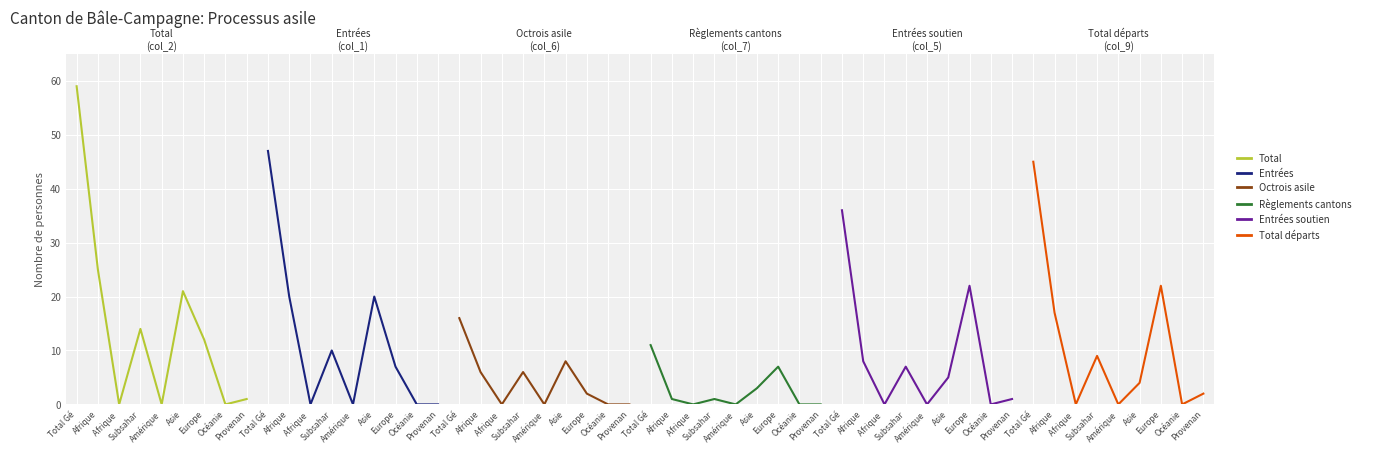

Reading left to right, transcribe all the data shown in this chart.

Total (col_2): Total Gé=59	Afrique=25	Afrique =0	Subsahar=14	Amérique=0	Asie=21	Europe=12	Océanie=0	Provenan=1
Entrées (col_1): Total Gé=47	Afrique=20	Afrique =0	Subsahar=10	Amérique=0	Asie=20	Europe=7	Océanie=0	Provenan=0
Octrois asile (col_6): Total Gé=16	Afrique=6	Afrique =0	Subsahar=6	Amérique=0	Asie=8	Europe=2	Océanie=0	Provenan=0
Règlements cantons (col_7): Total Gé=11	Afrique=1	Afrique =0	Subsahar=1	Amérique=0	Asie=3	Europe=7	Océanie=0	Provenan=0
Entrées soutien (col_5): Total Gé=36	Afrique=8	Afrique =0	Subsahar=7	Amérique=0	Asie=5	Europe=22	Océanie=0	Provenan=1
Total départs (col_9): Total Gé=45	Afrique=17	Afrique =0	Subsahar=9	Amérique=0	Asie=4	Europe=22	Océanie=0	Provenan=2